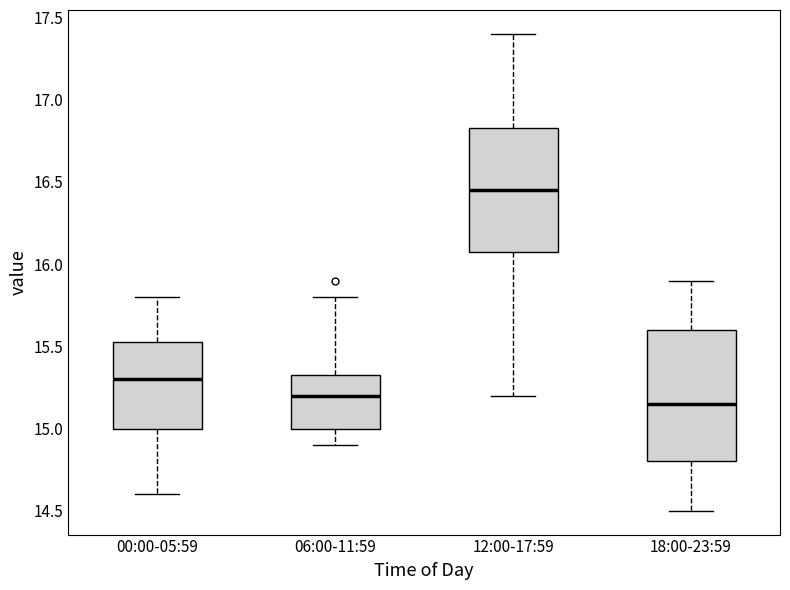

Which box has the highest median line?

12:00-17:59